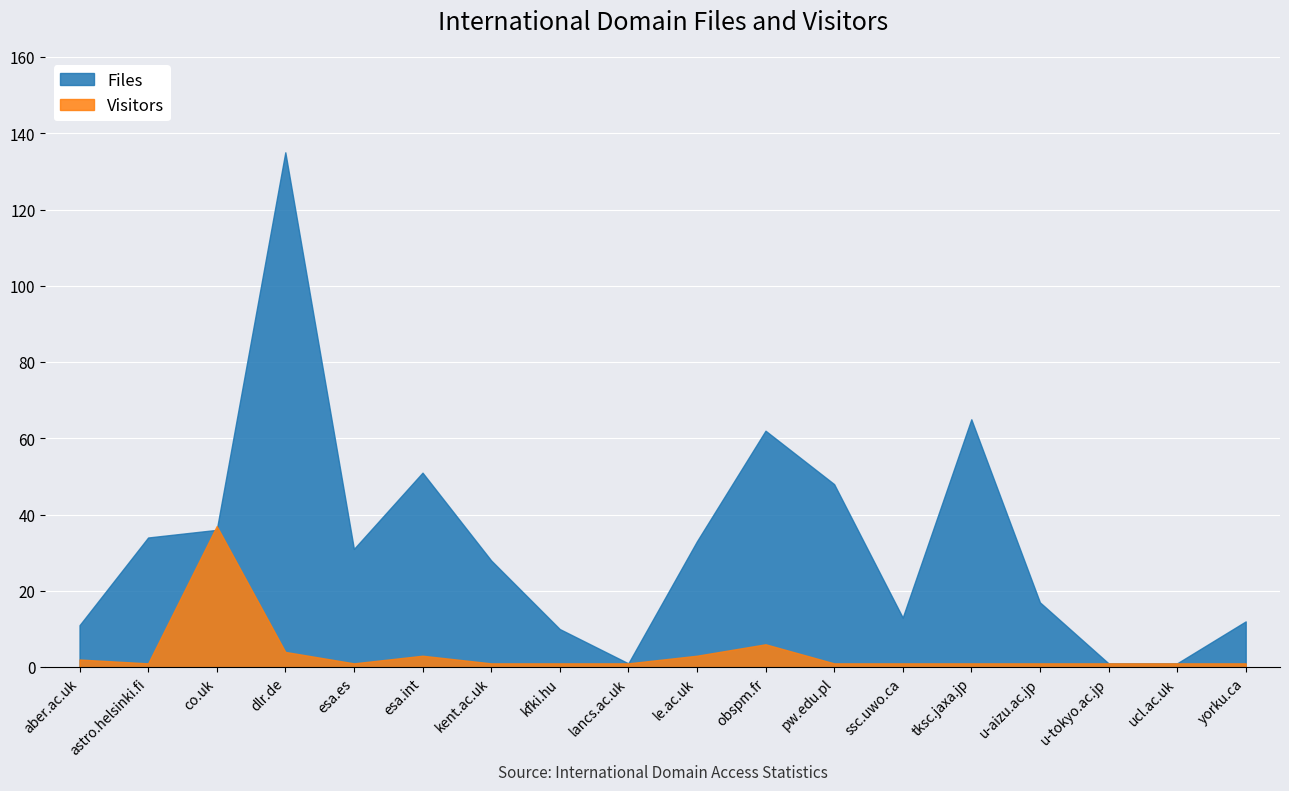

Reading left to right, what are all the values shown in this chart?

Files: 11	34	36	135	31	51	28	10	1	33	62	48	13	65	17	1	1	12
Visitors: 2	1	37	4	1	3	1	1	1	3	6	1	1	1	1	1	1	1